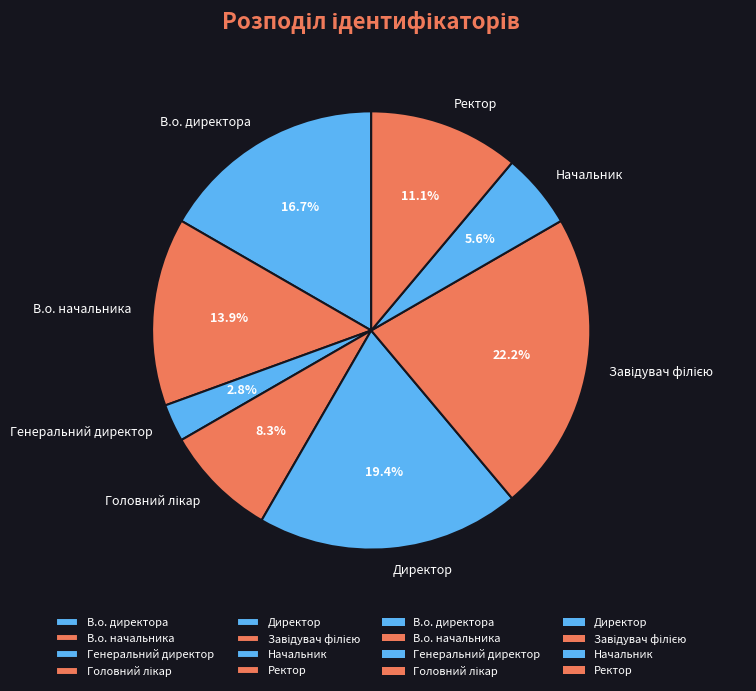

Is there a majority slice in this chart?

No